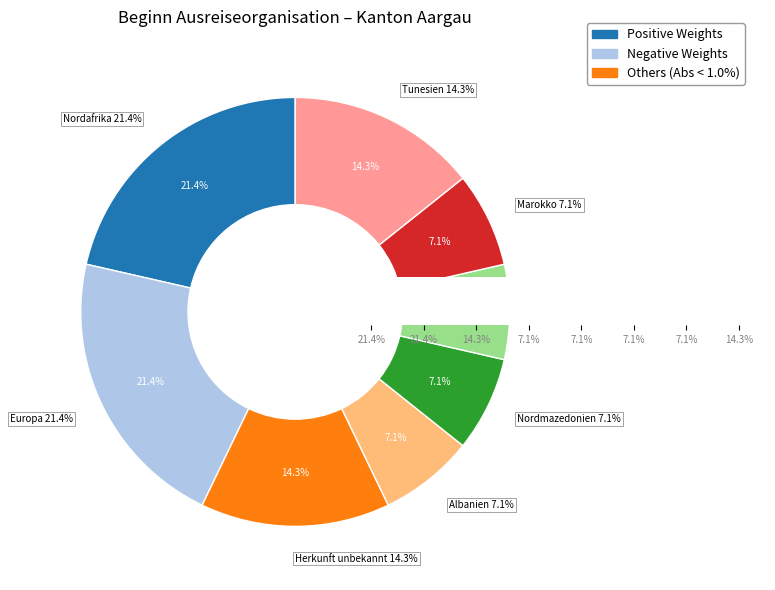

Does any single category account for the majority?

No